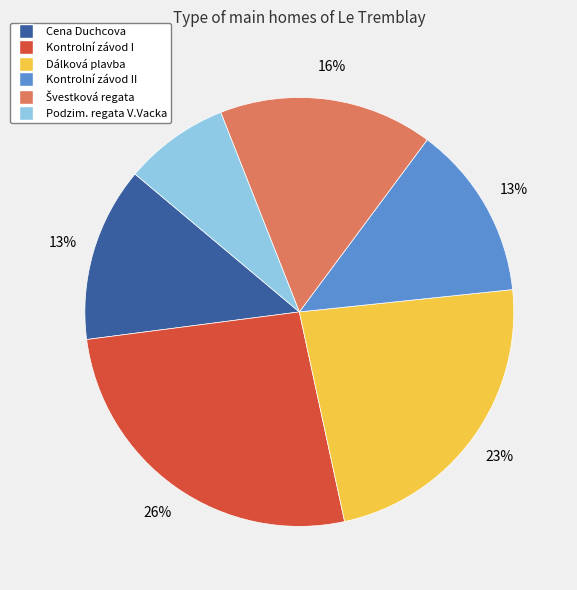

To the nearest percent, what is the difference between the largest and smallest slice percentages?

18%